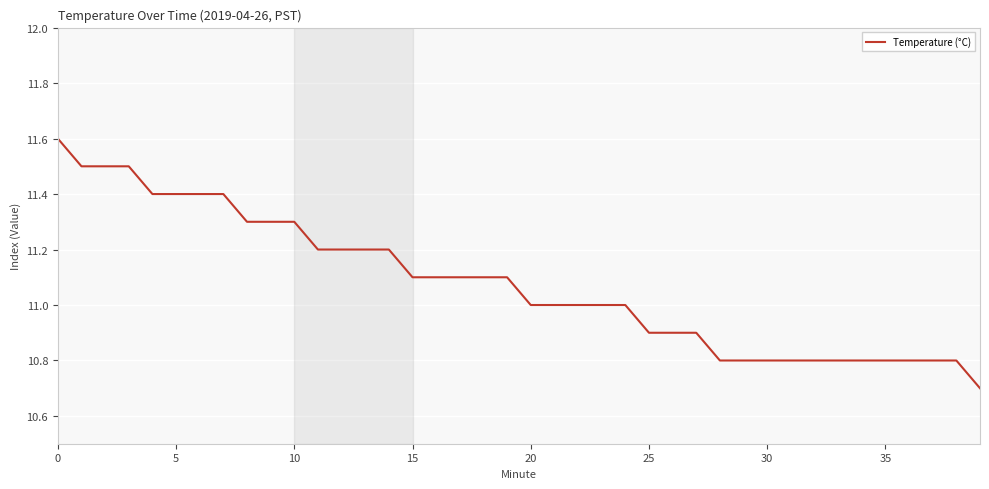

What is the difference between the maximum and minimum values?

0.9